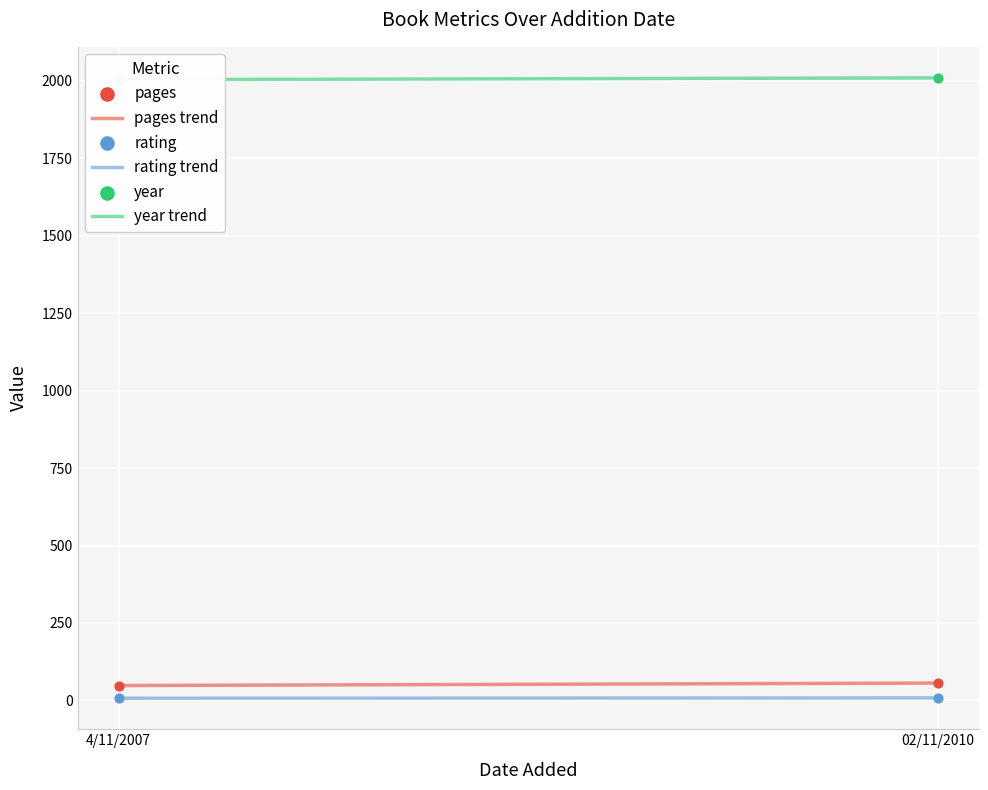

At how many categories does at least one series exceed 1420?

2